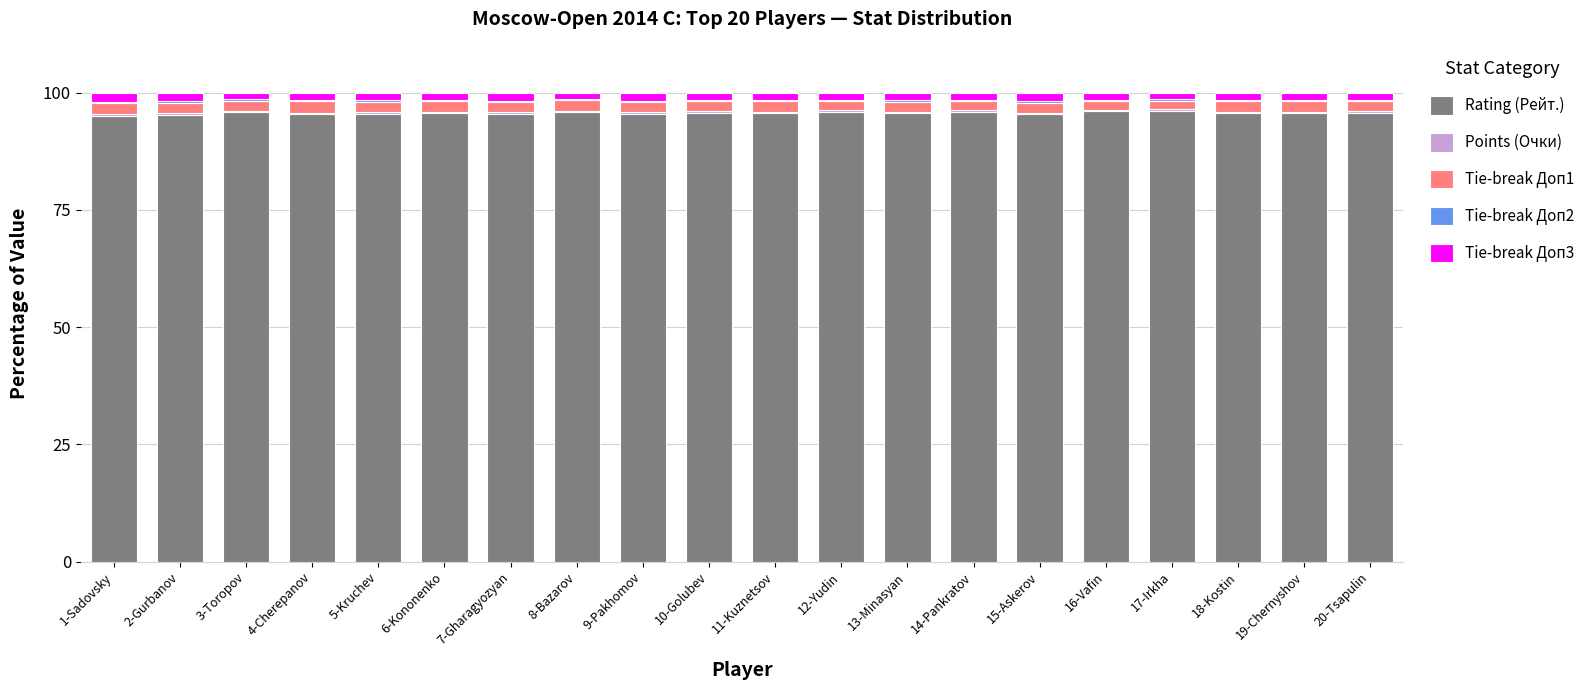

The Rating (Рейт.) series shows 24.7 at 10-Golubev. True or false?

False